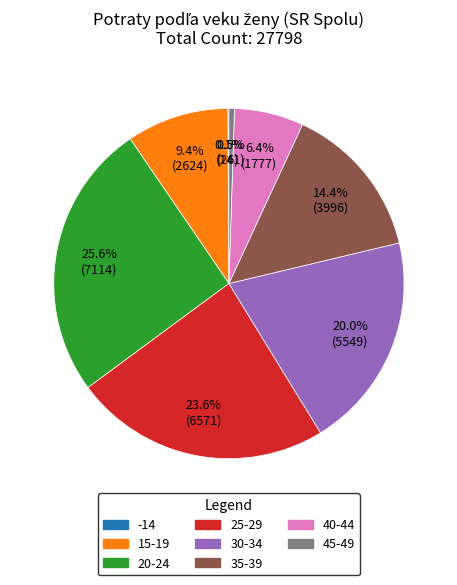

Which has a higher value, 40-44 or 15-19?

15-19